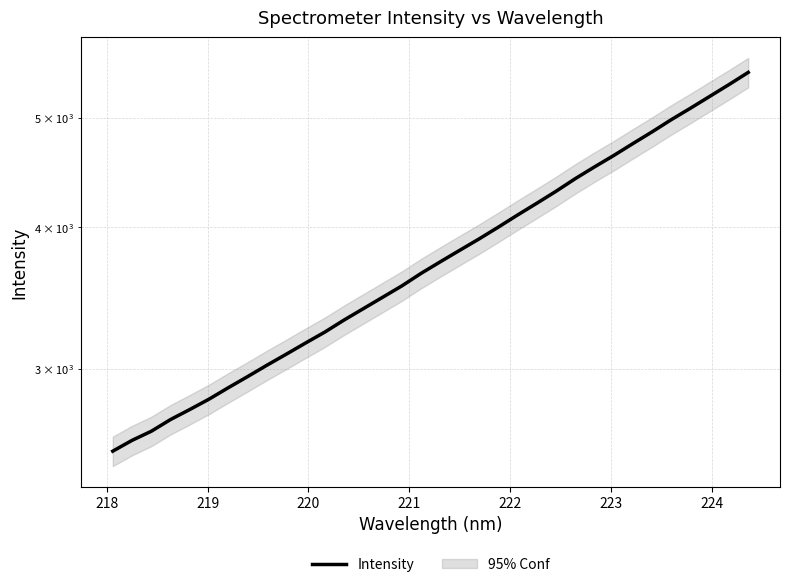

Does the chart display data point markers on the line(s)?

No